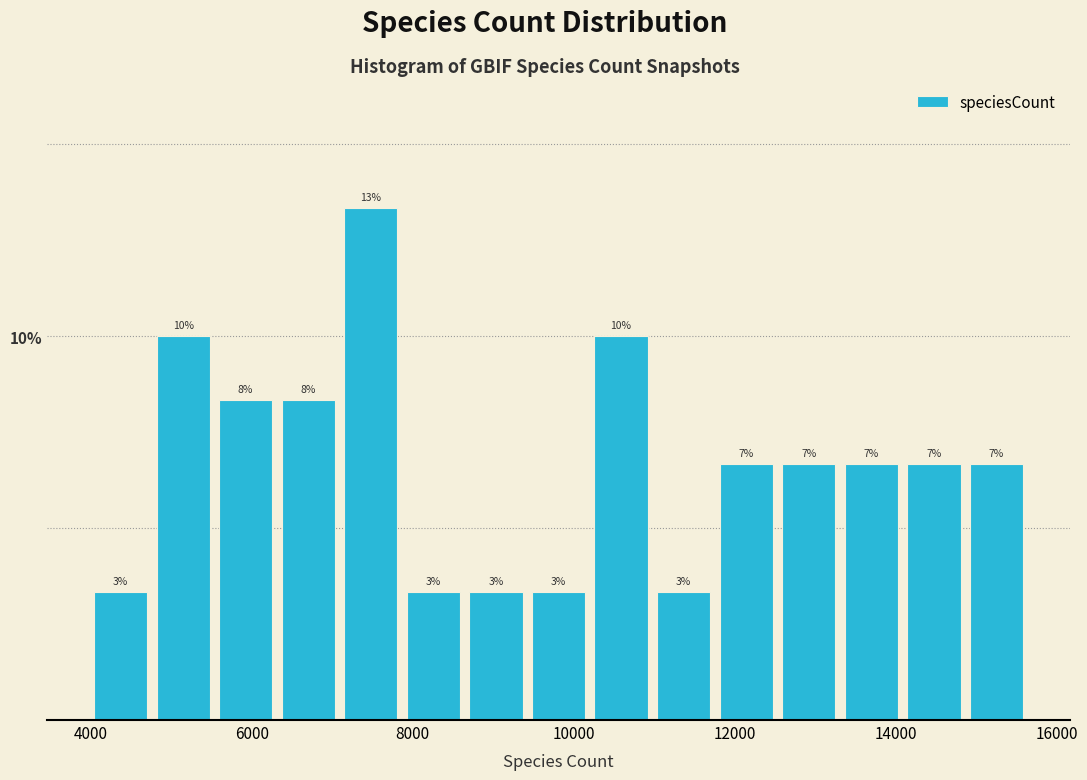

Around what value on the x-axis is the tallest bar? Give the approximate position of its centre, as read against the axis.

7400